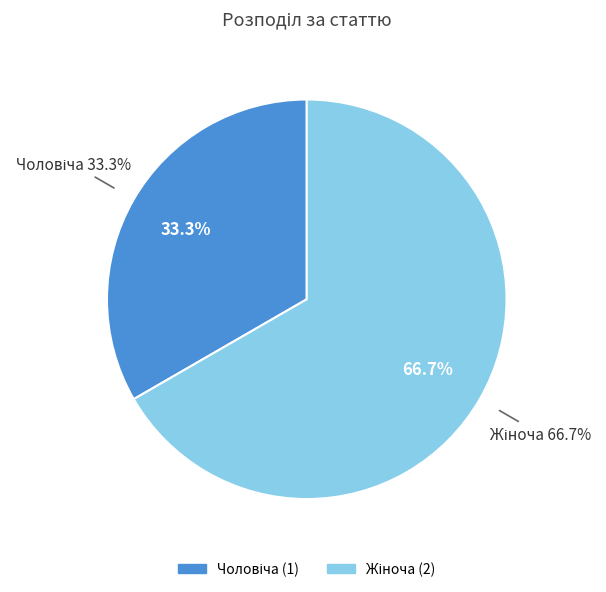

Which slice is the smallest?

Чоловіча